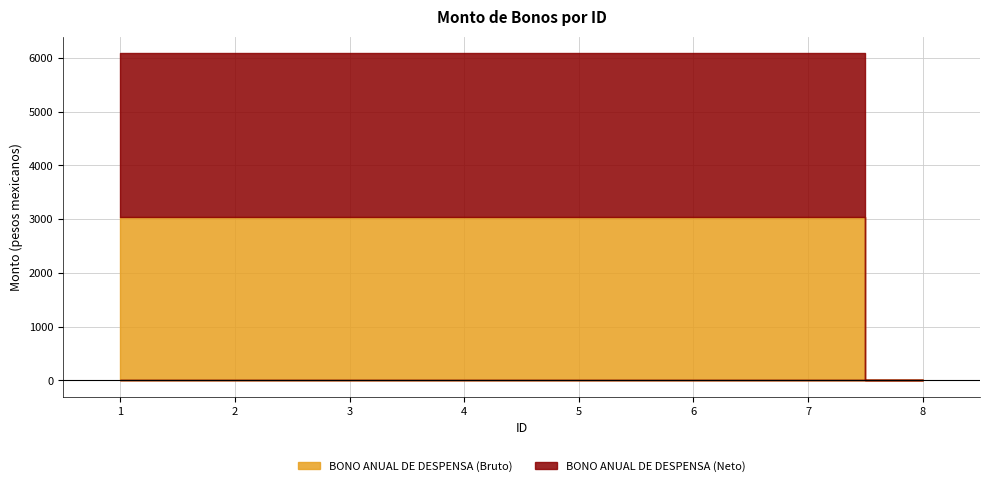

True or false: BONO ANUAL DE DESPENSA (Bruto) and BONO ANUAL DE DESPENSA (Neto) cross at least once.

False